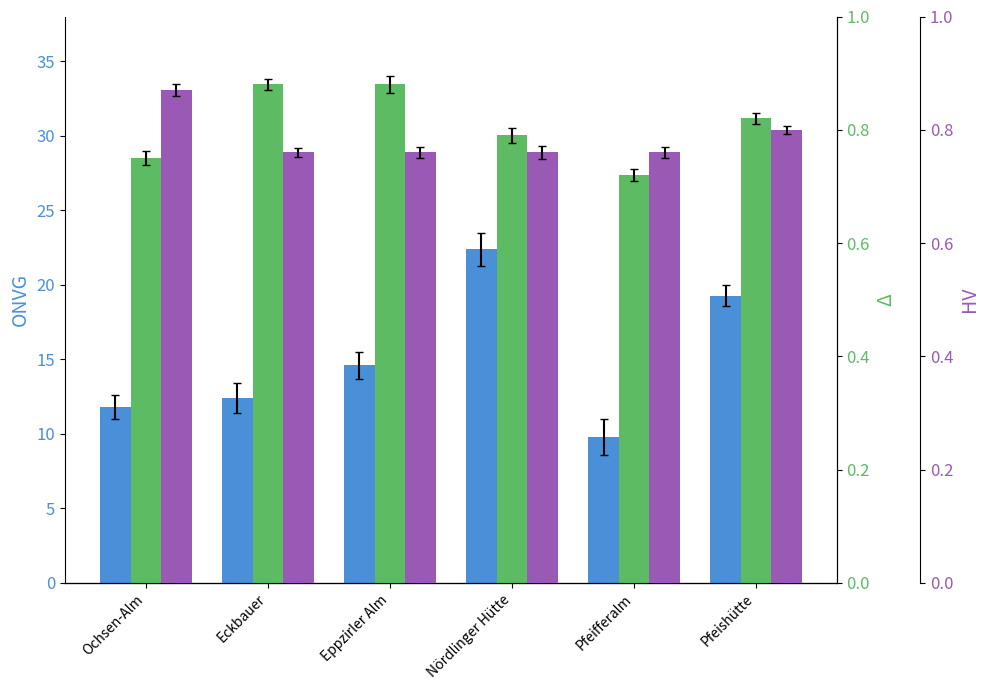

Reading right to left, list all the values displayed in this chart.

ONVG: 19.3	9.8	22.4	14.6	12.4	11.8
Δ: 0.8	0.7	0.8	0.9	0.9	0.8
HV: 0.8	0.8	0.8	0.8	0.8	0.9